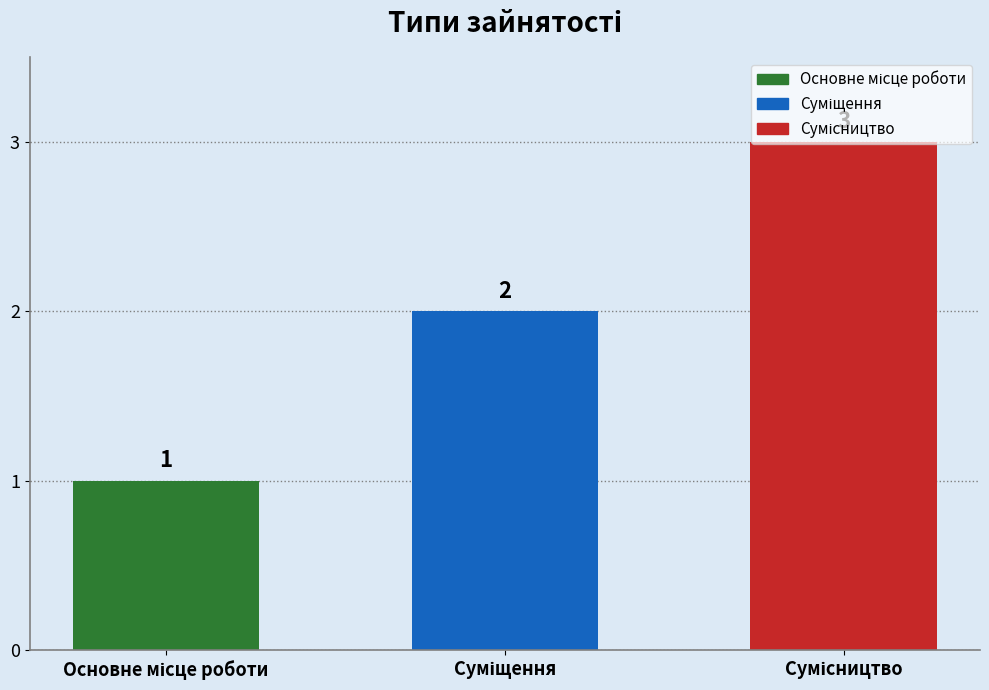

What is the sum of all values?

6